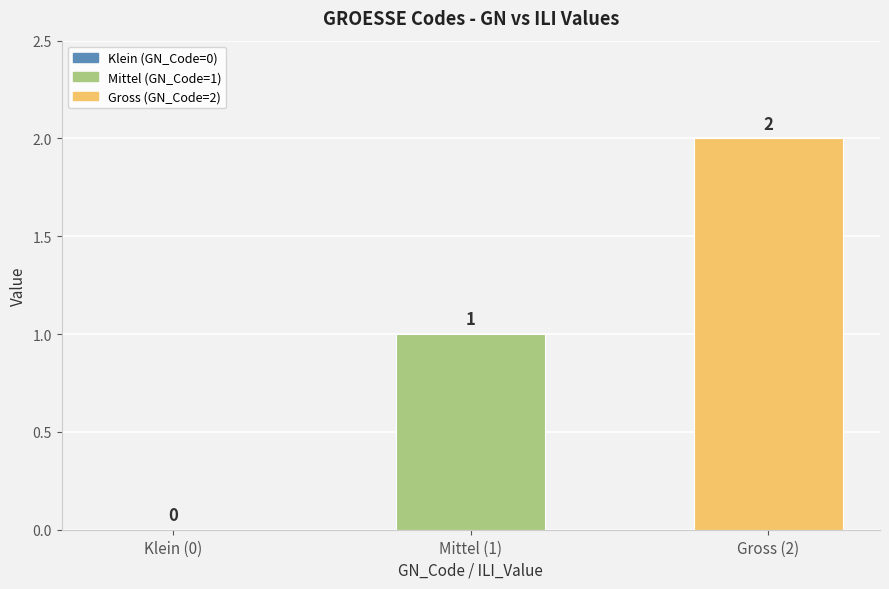

What is the sum of all values?

3